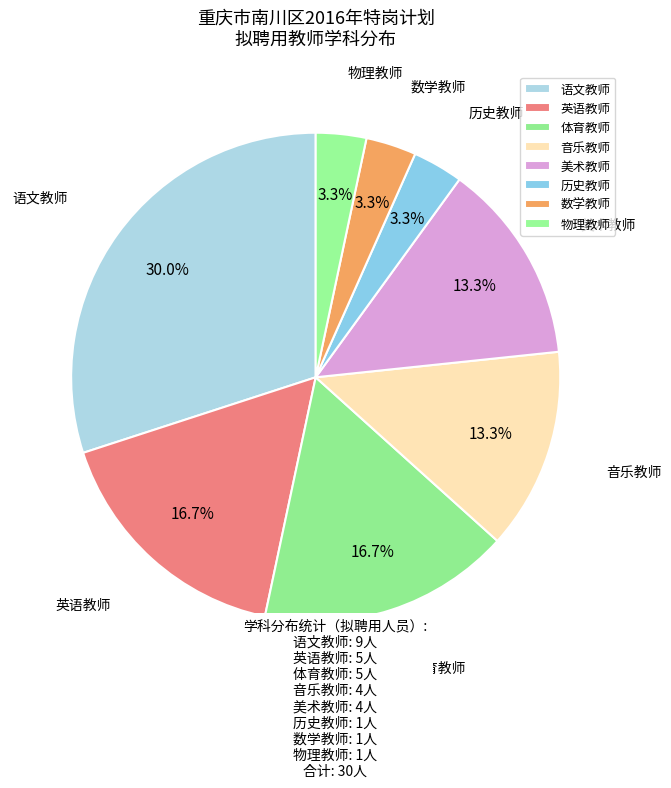

What is the largest slice in the pie chart?

语文教师